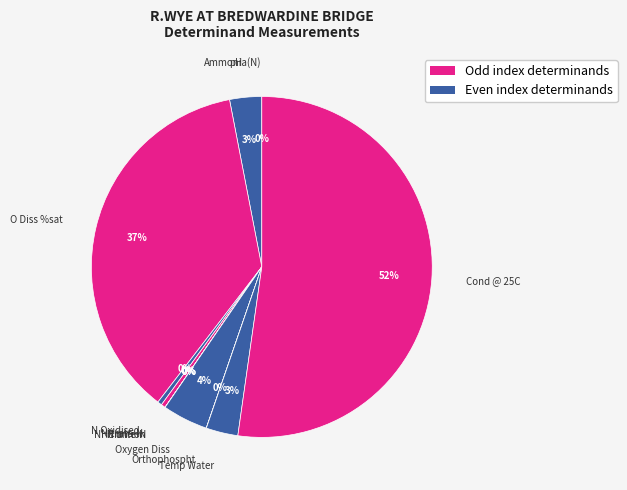

The Oxygen Diss slice represents 15% of the pie. True or false?

False